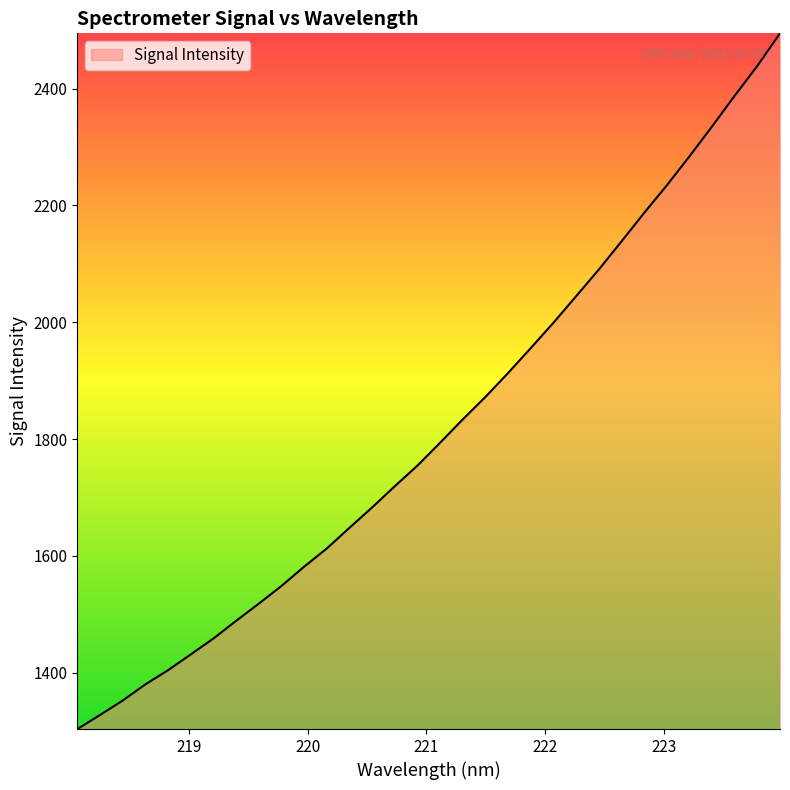

What is the greatest value displayed?

2494.5